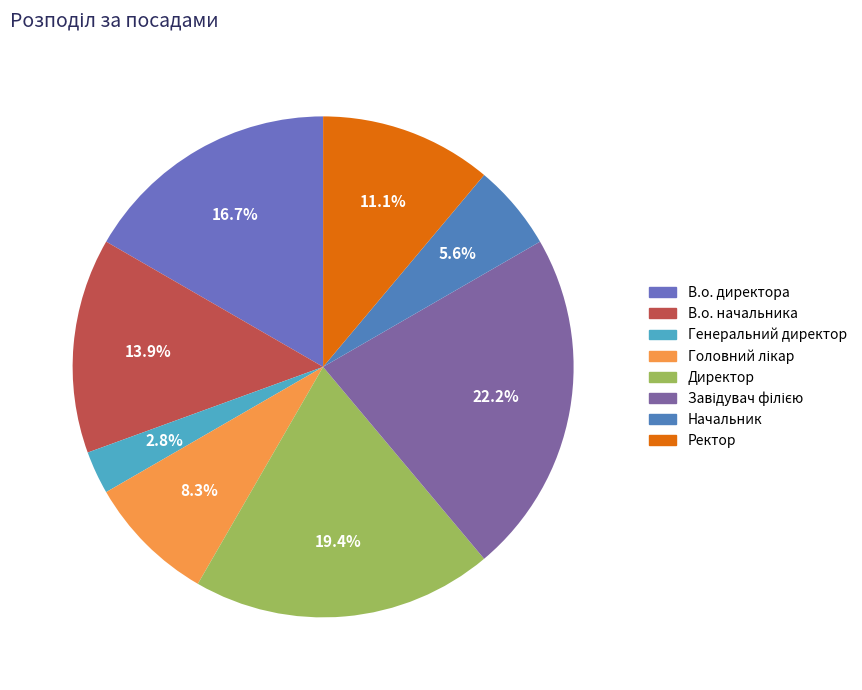

Combined, what portion of the pie is В.о. директора and Ректор?

27.8%